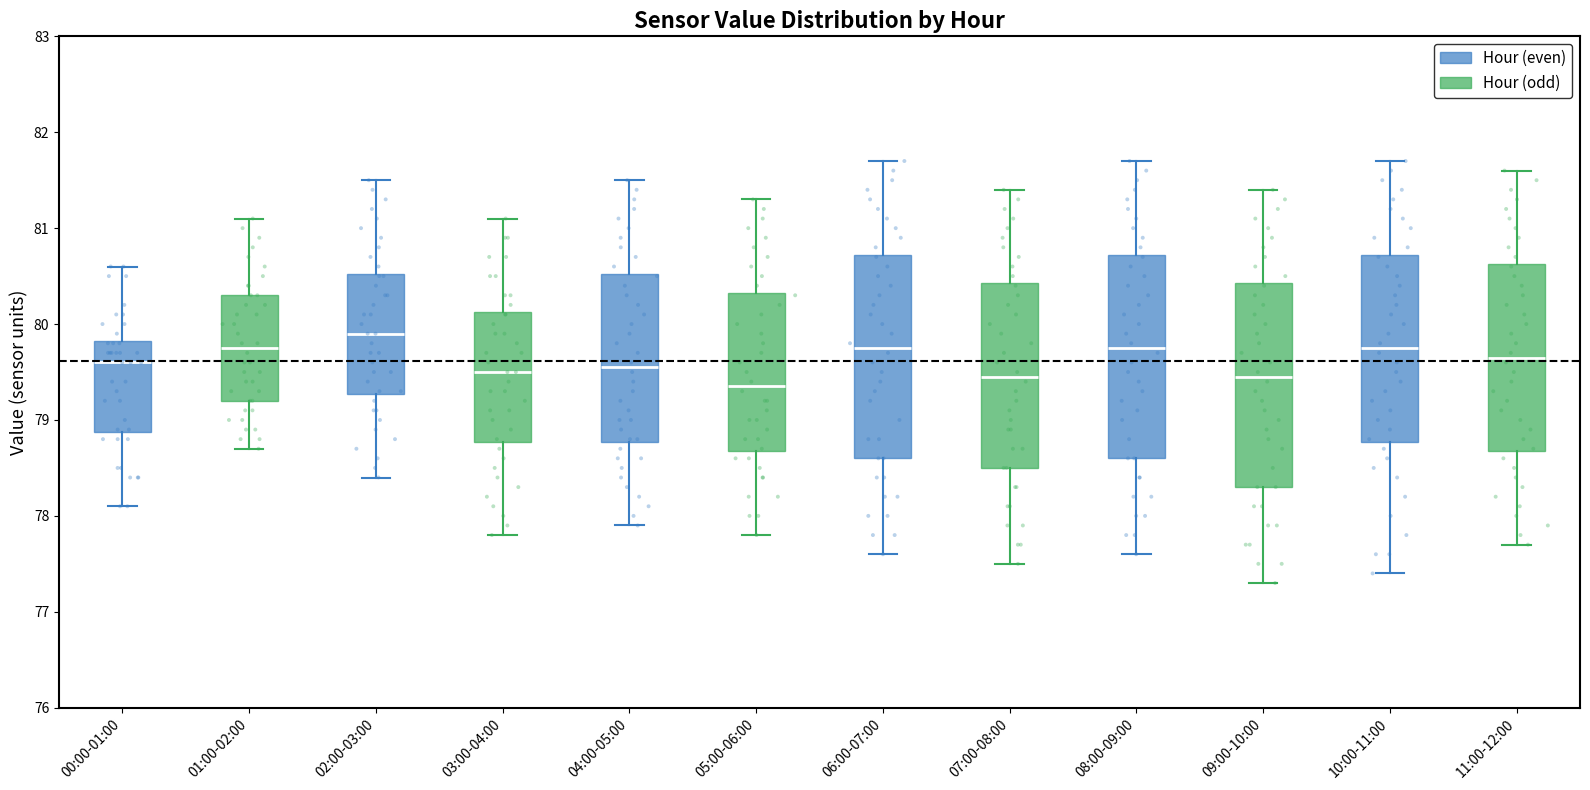

Reading left to right, read every box against the y-axis: the position of its median line, the range the box covers, and the ends of its whiskers. The values are not printed on the chart, so give them approximately, as read against the axis.

00:00-01:00: median 79.6, box 78.9 to 79.8, whiskers 78.1 to 80.6
01:00-02:00: median 79.8, box 79.2 to 80.3, whiskers 78.7 to 81.1
02:00-03:00: median 79.9, box 79.3 to 80.5, whiskers 78.4 to 81.5
03:00-04:00: median 79.5, box 78.8 to 80.1, whiskers 77.8 to 81.1
04:00-05:00: median 79.6, box 78.8 to 80.5, whiskers 77.9 to 81.5
05:00-06:00: median 79.4, box 78.7 to 80.3, whiskers 77.8 to 81.3
06:00-07:00: median 79.8, box 78.6 to 80.7, whiskers 77.6 to 81.7
07:00-08:00: median 79.5, box 78.5 to 80.4, whiskers 77.5 to 81.4
08:00-09:00: median 79.8, box 78.6 to 80.7, whiskers 77.6 to 81.7
09:00-10:00: median 79.5, box 78.3 to 80.4, whiskers 77.3 to 81.4
10:00-11:00: median 79.8, box 78.8 to 80.7, whiskers 77.4 to 81.7
11:00-12:00: median 79.7, box 78.7 to 80.6, whiskers 77.7 to 81.6